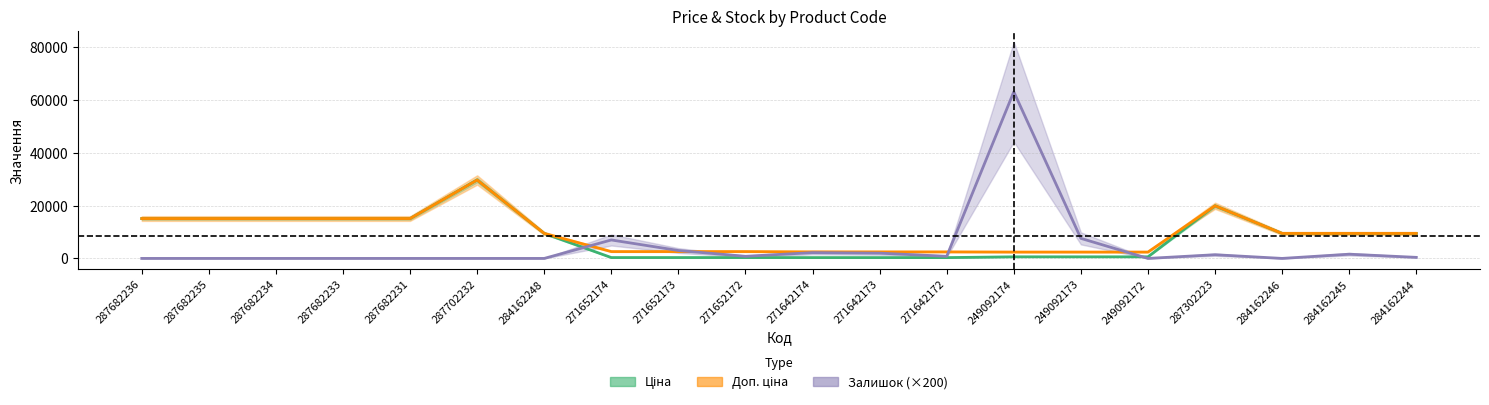

Which category has the lowest value in the Доп. ціна series?

249092174